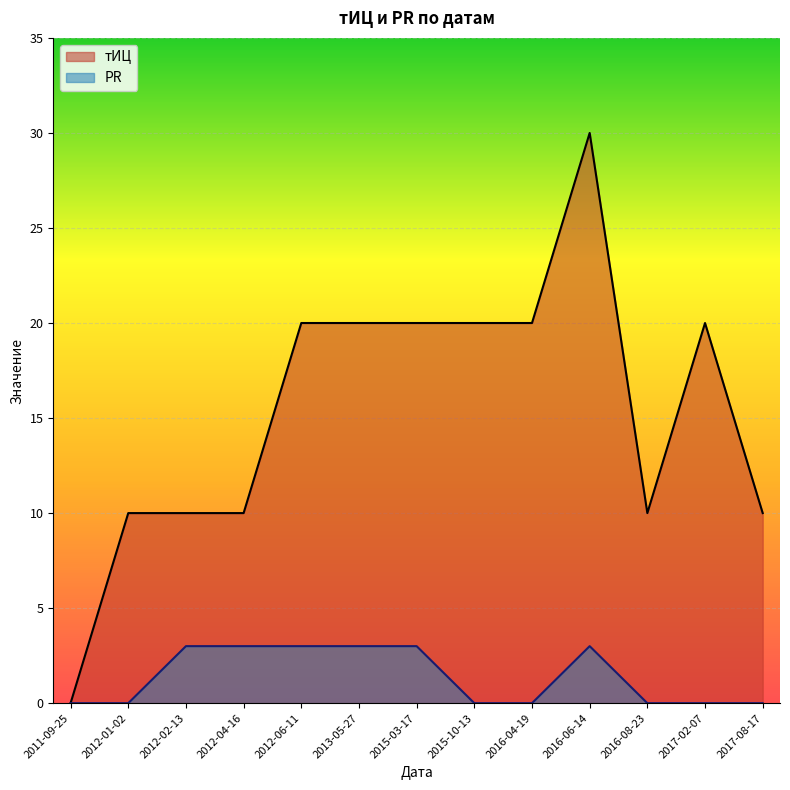

List the series in order of their overall mean, lowest first.

PR, тИЦ